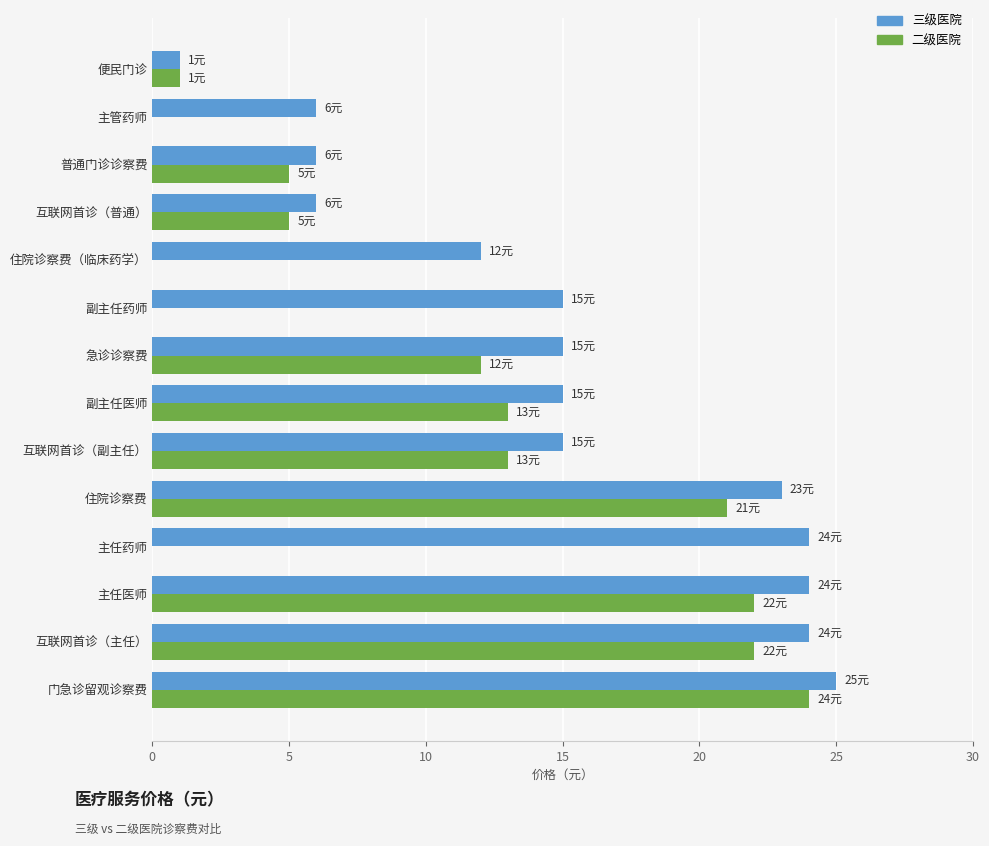

At which category does the chart reach its peak across all series?

门急诊留观诊察费